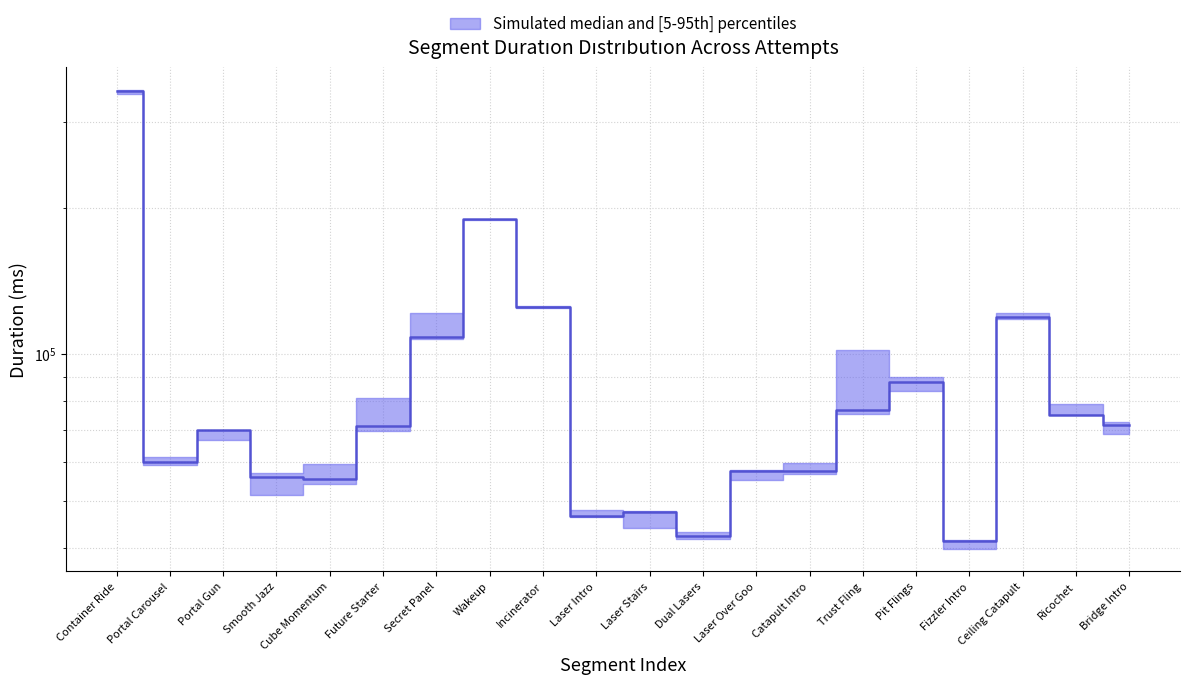

Approximately how many times larger is the value at Secret Panel compared to Dual Lasers?

2.6